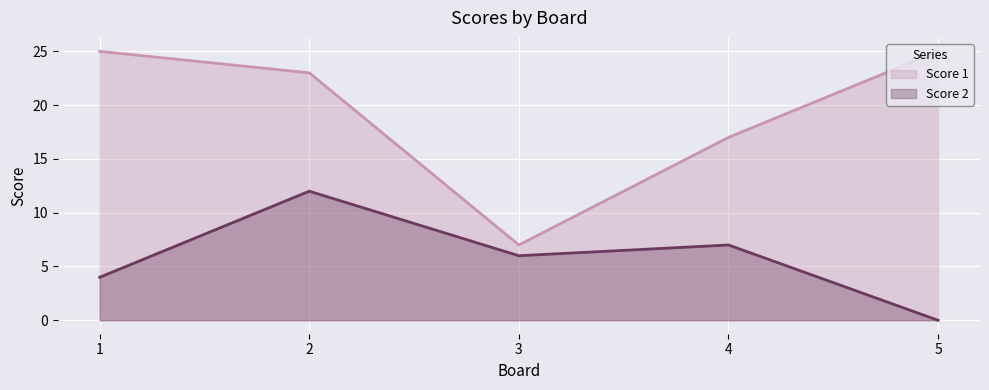

What is the sum of the Score 2 (line) values at 2 and 3?

18